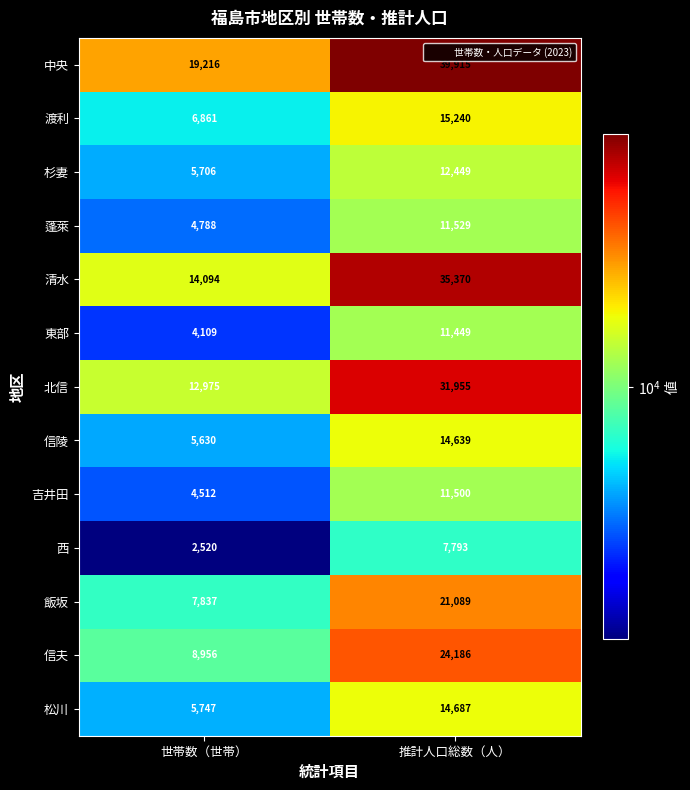

Rank the series by their maximum value, from highest to lowest.

中央, 清水, 北信, 信夫, 飯坂, 渡利, 松川, 信陵, 杉妻, 蓬萊, 吉井田, 東部, 西